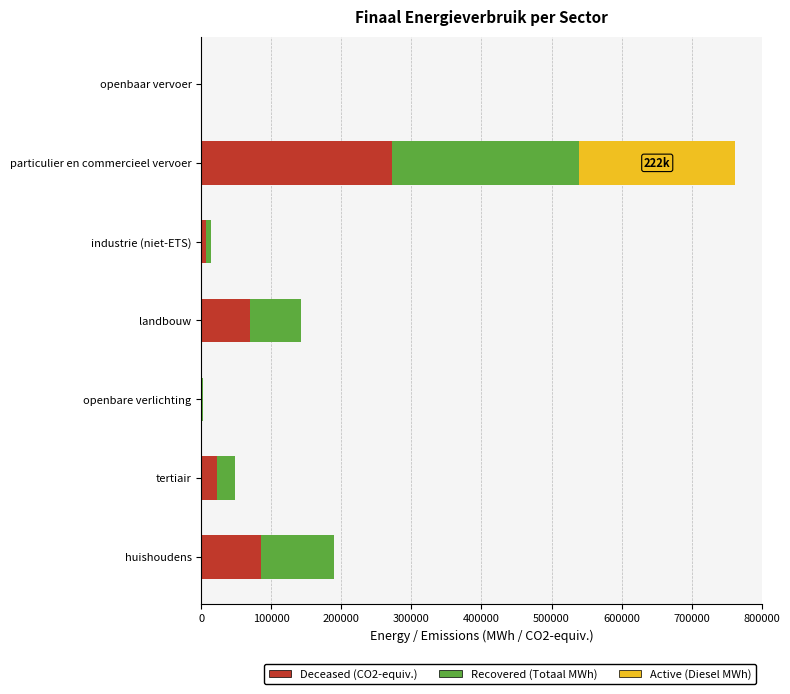

Which category has the highest value in the Deceased (CO2-equiv.) series?

particulier en commercieel vervoer